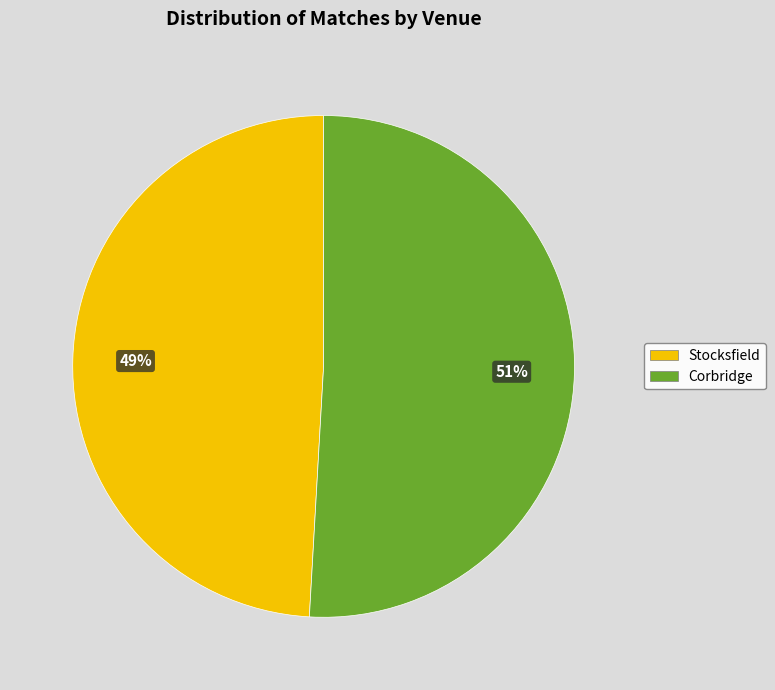

Which category accounts for the majority?

Corbridge